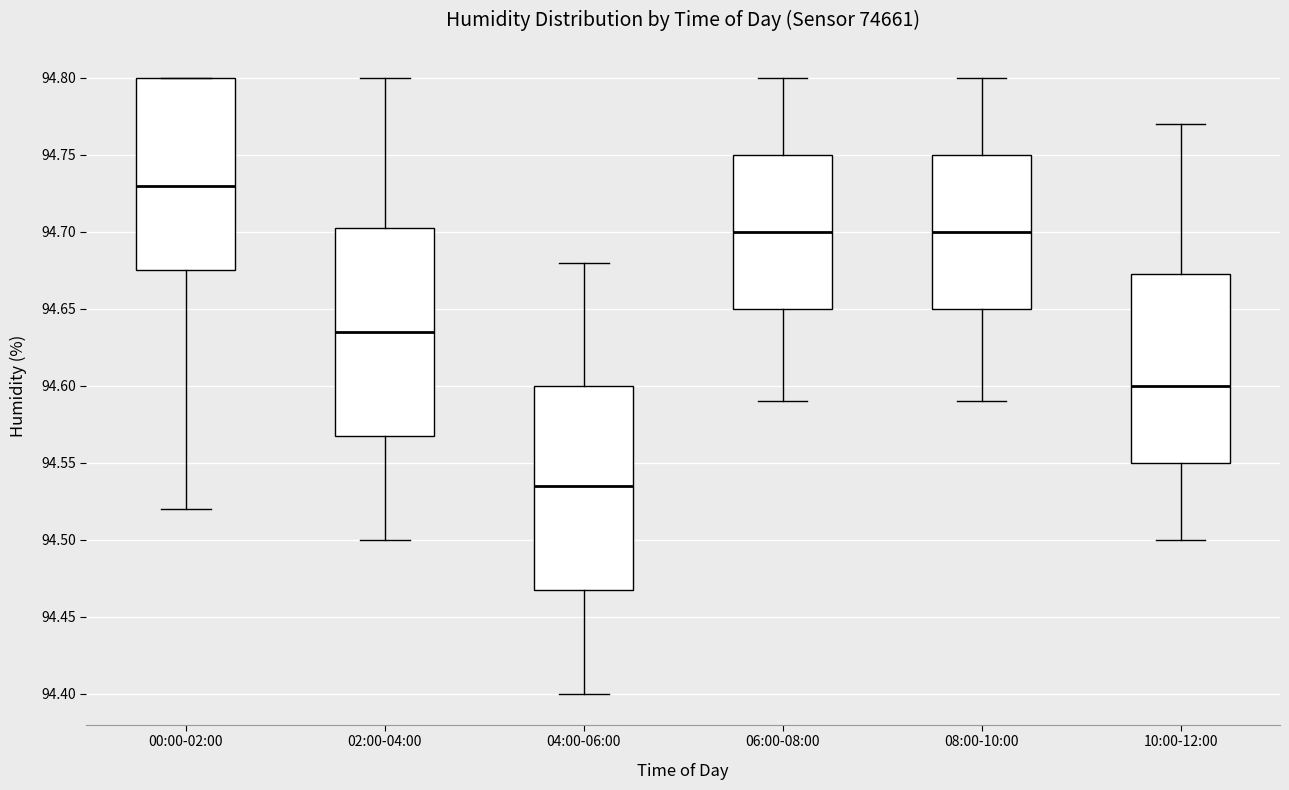

Reading left to right, transcribe this box plot: for each box, give where its median line is, the range the box spans, and where its two whiskers end, as read against the y-axis. The values are not printed on the chart, so give them approximately, as read against the axis.

00:00-02:00: median 94.730, box 94.675 to 94.800, whiskers 94.520 to 94.800
02:00-04:00: median 94.635, box 94.570 to 94.705, whiskers 94.500 to 94.800
04:00-06:00: median 94.535, box 94.470 to 94.600, whiskers 94.400 to 94.680
06:00-08:00: median 94.700, box 94.650 to 94.750, whiskers 94.590 to 94.800
08:00-10:00: median 94.700, box 94.650 to 94.750, whiskers 94.590 to 94.800
10:00-12:00: median 94.600, box 94.550 to 94.675, whiskers 94.500 to 94.770